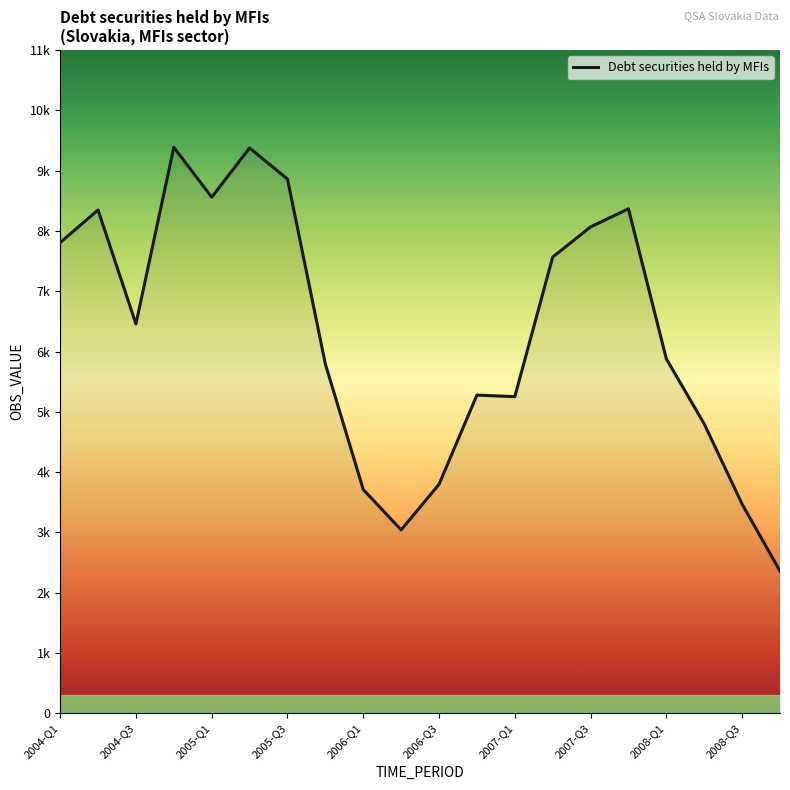

Reading left to right, transcribe all the data shown in this chart.

7806.0	8347.3	6456.7	9386.4	8559.7	9375.2	8860.6	5792.4	3711.8	3042.2	3797.8	5277.1	5251.1	7566.1	8066.2	8366.6	5878.6	4799.6	3469.8	2359.4